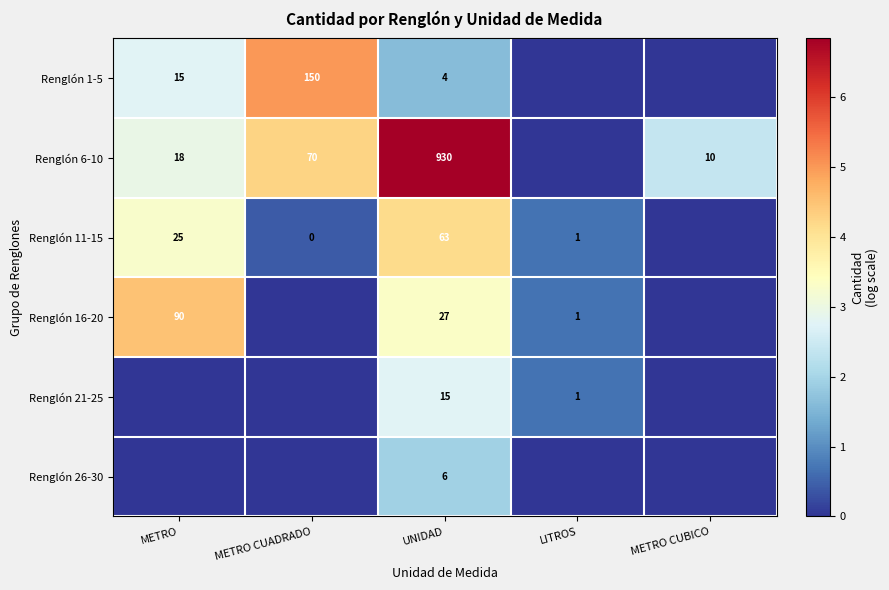

What is the difference between the Renglón 6-10 values at METRO CUBICO and METRO CUADRADO?

60